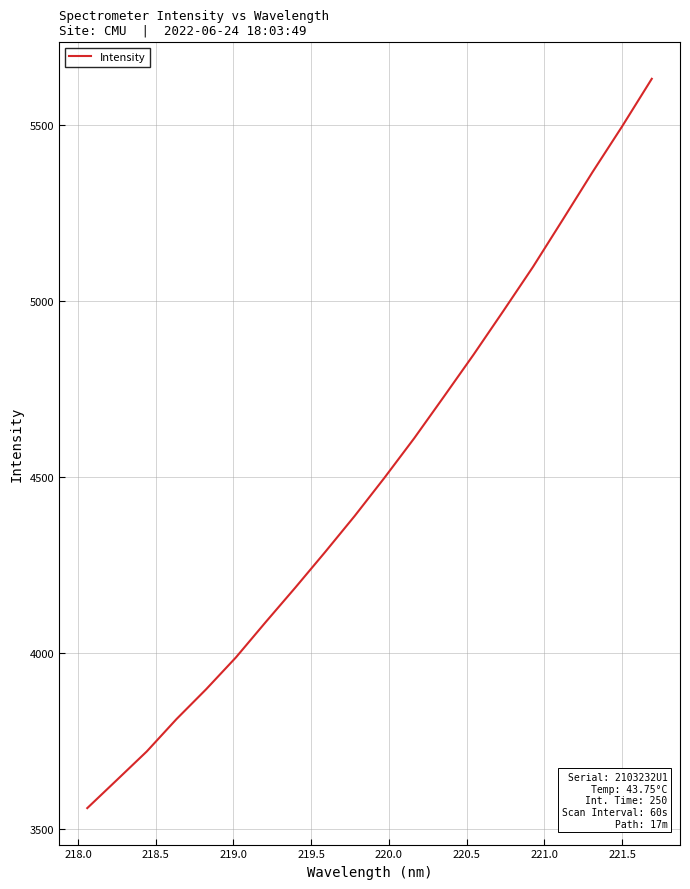

What is the smallest value displayed?

3558.6